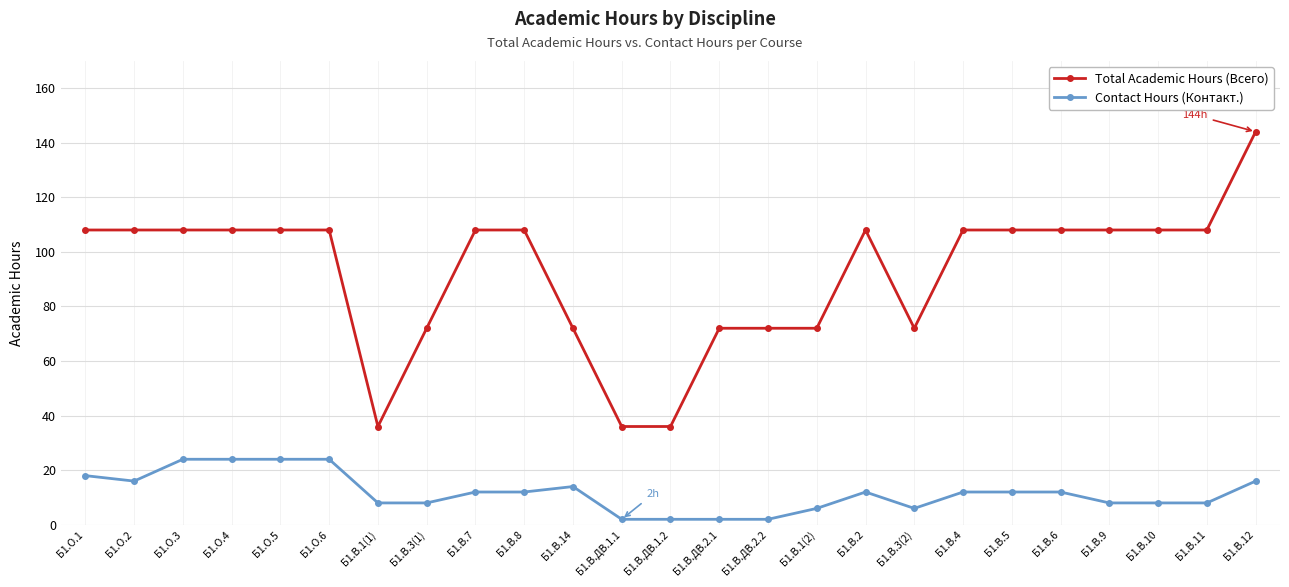

True or false: Contact Hours (Контакт.) has a value of 24 at Б1.О.3.

True